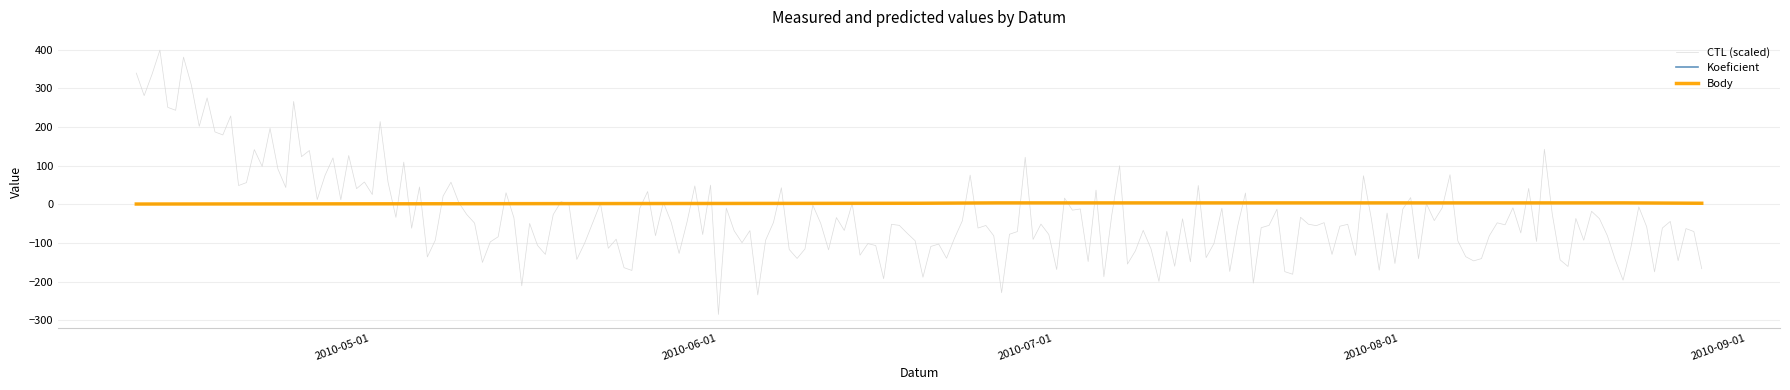

What is the highest value of the Body series?

4